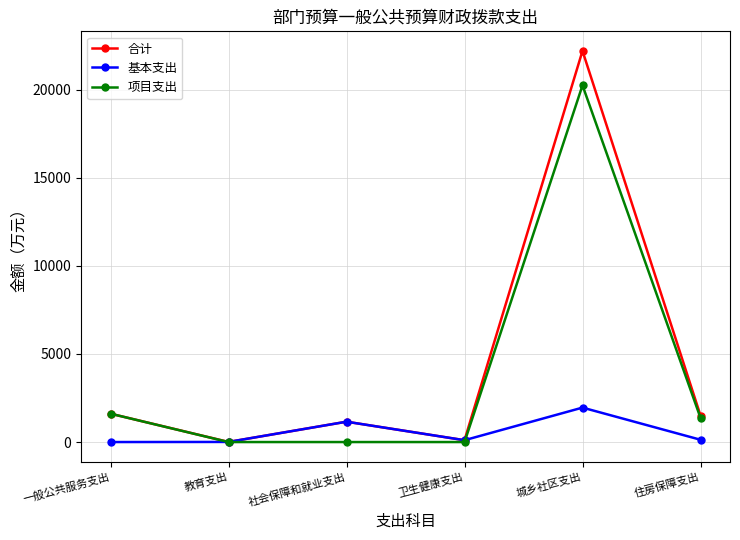

What is the difference between the maximum and minimum values in the 合计 series?

22191.1